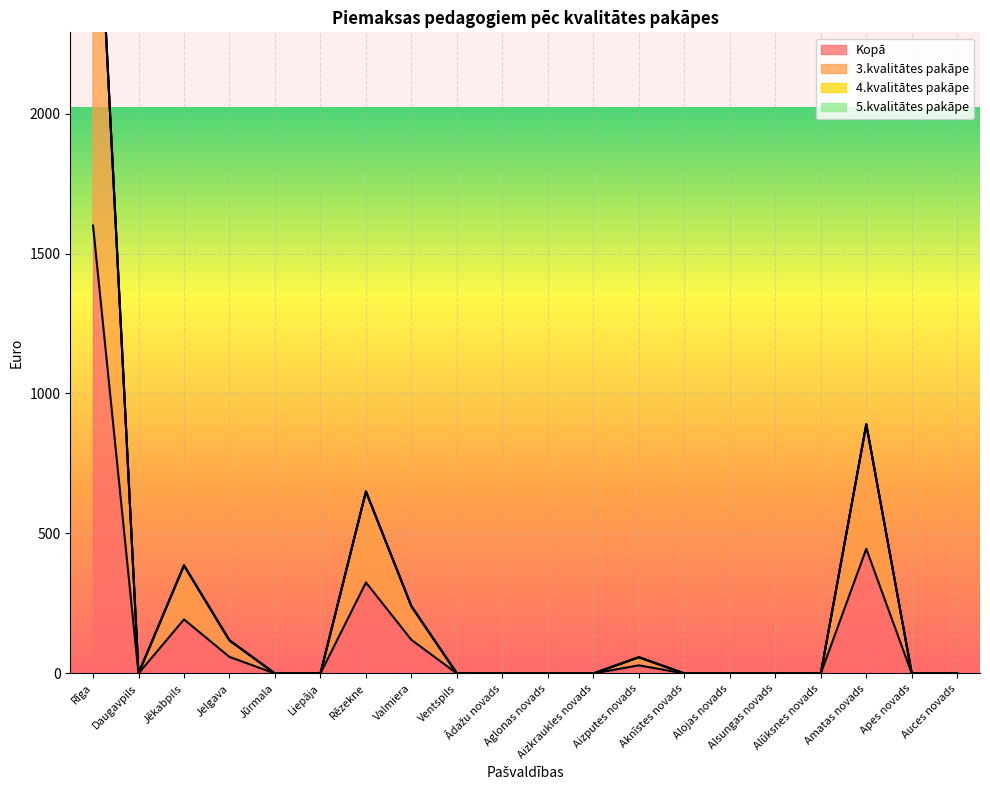

In 3.kvalitātes pakāpe, how many points are lower than both neighbors (excluding endpoints)?

1